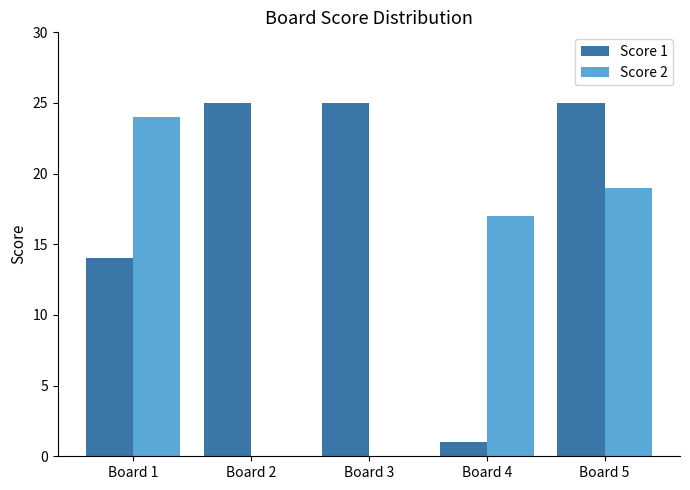

Is the value of Score 1 at Board 5 greater than the value of Score 2 at Board 3?

Yes